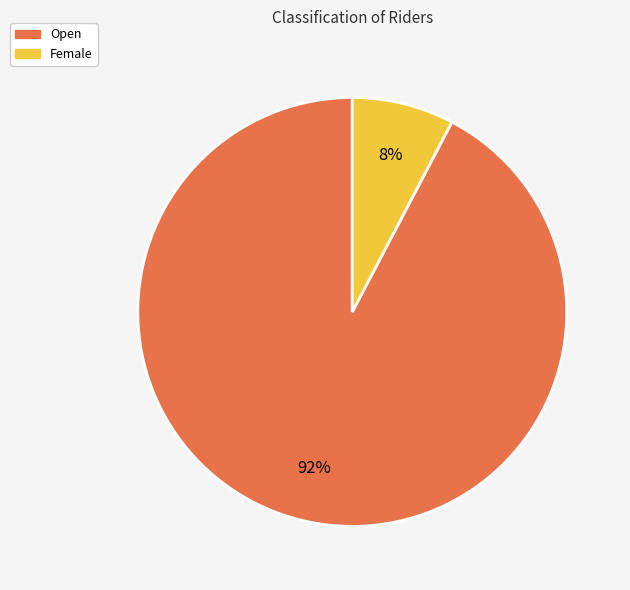

Combined, do Open and Female account for over 50%?

Yes